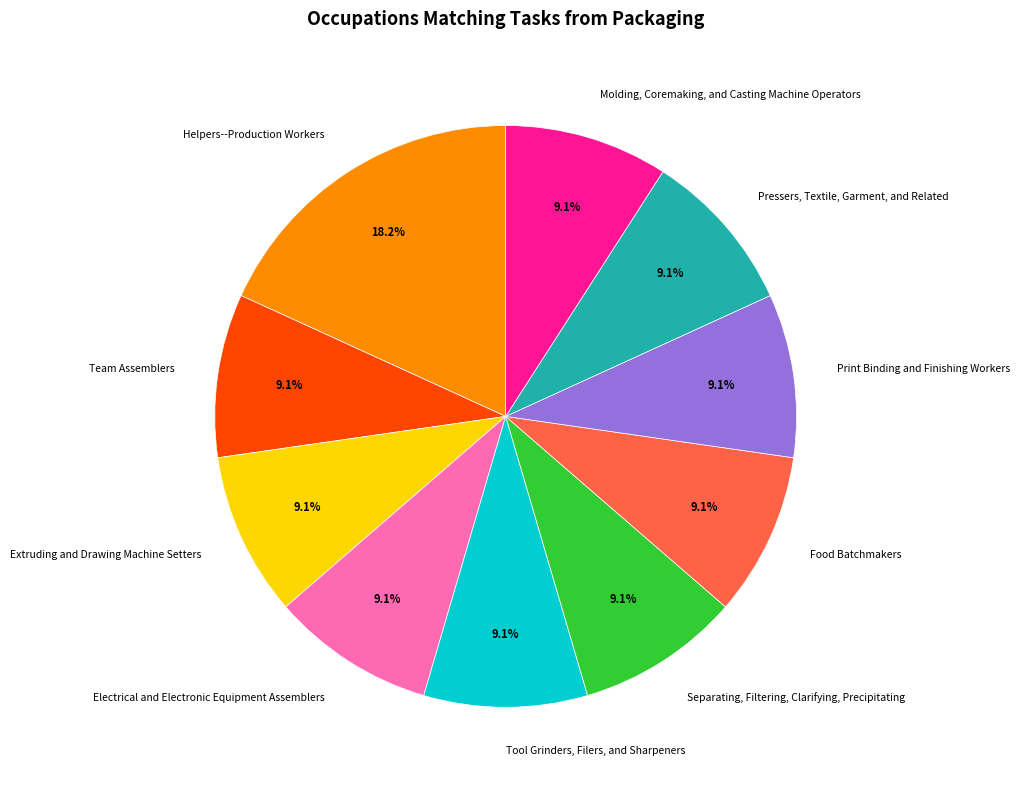

Is Separating, Filtering, Clarifying, Precipitating the majority of the pie?

No